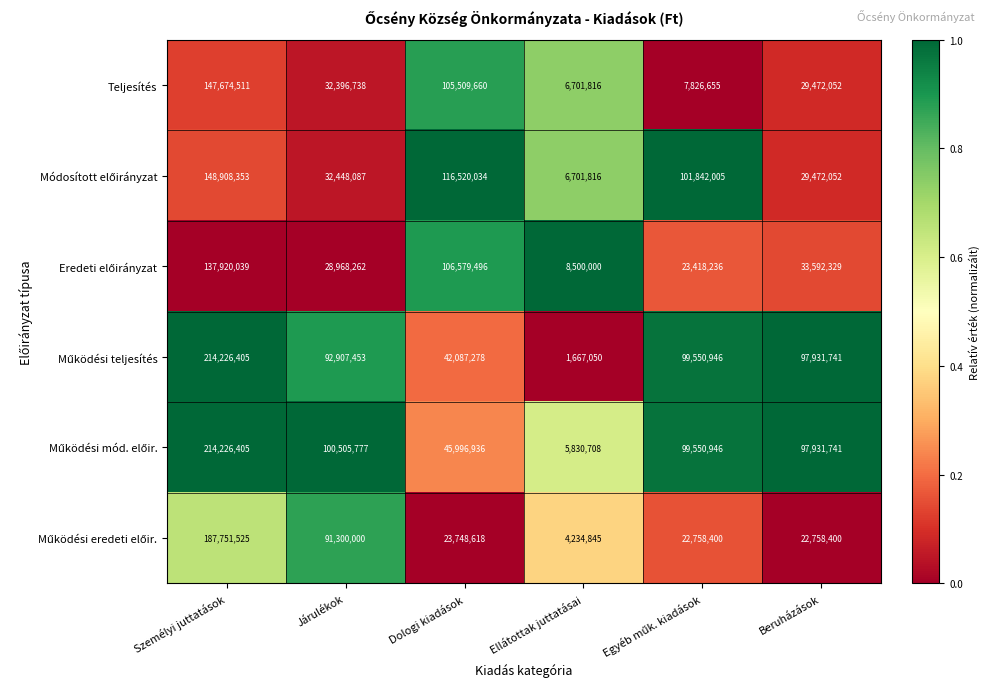

Where does the Teljesítés series first go above 32396738?

Személyi juttatások